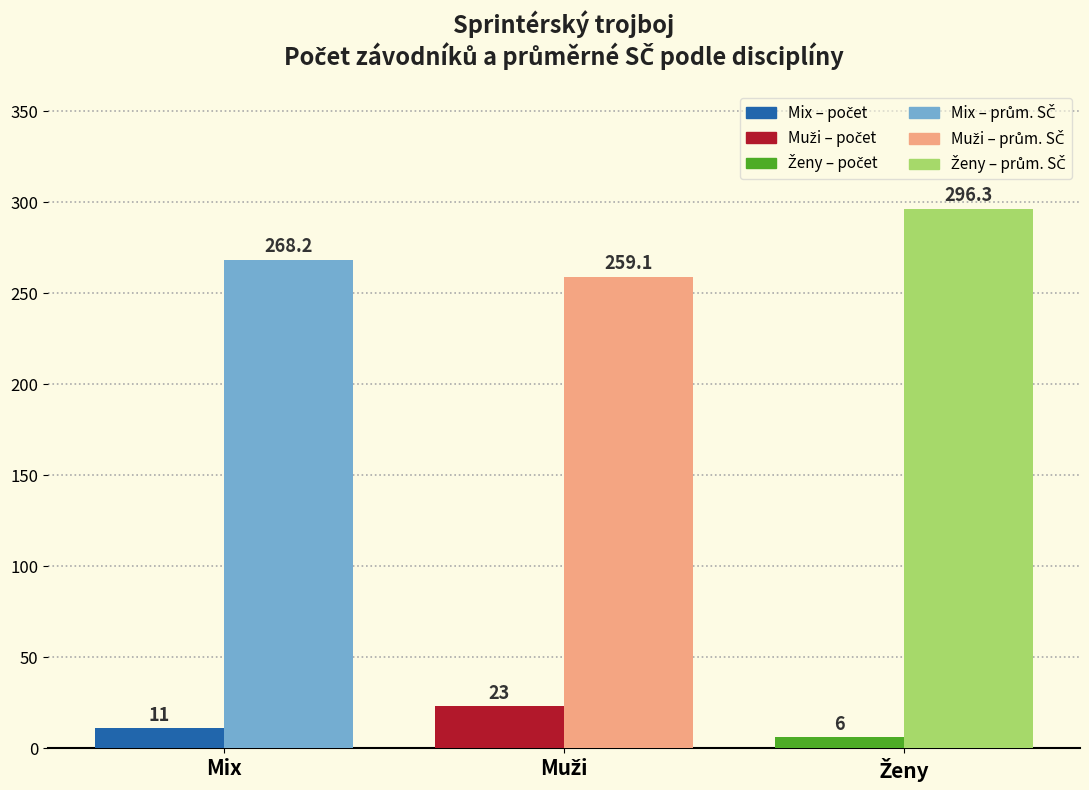

How many data points does each series have?

3